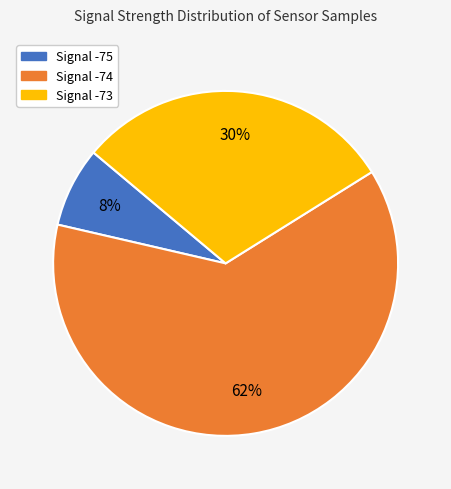

To the nearest percent, what is the average slice percentage?

33%